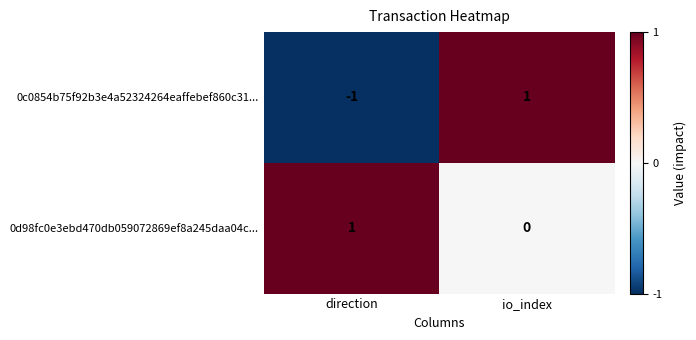

What is the difference between the highest and lowest values at io_index?

1